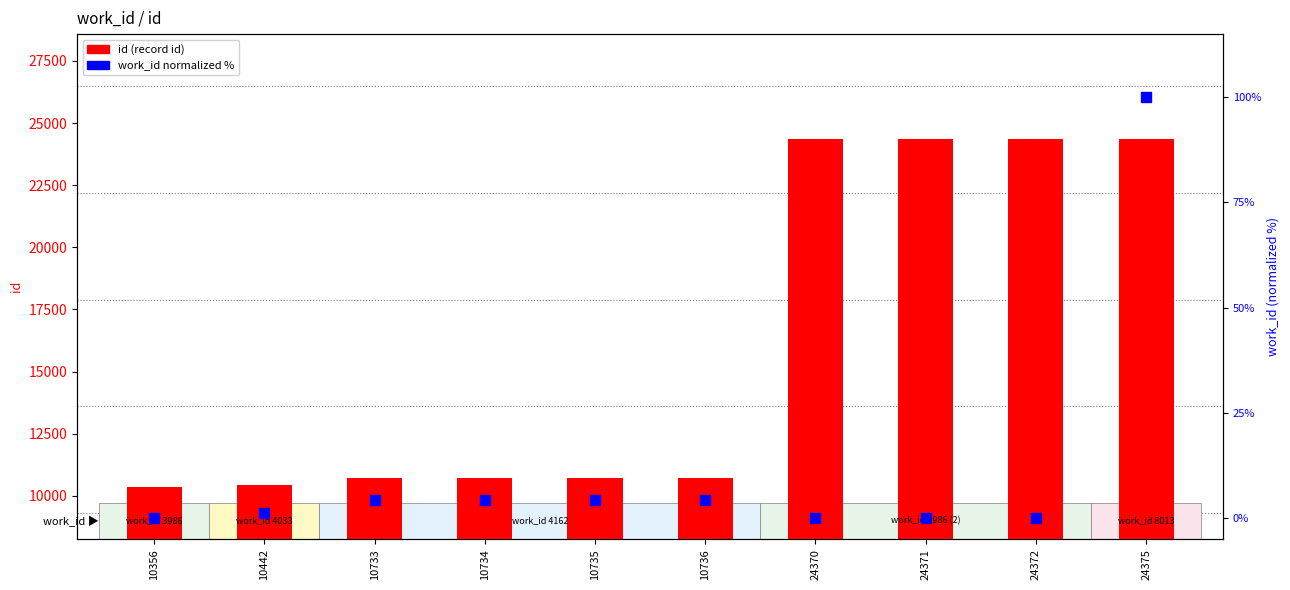

At which category is the sum across all series the highest?

24375